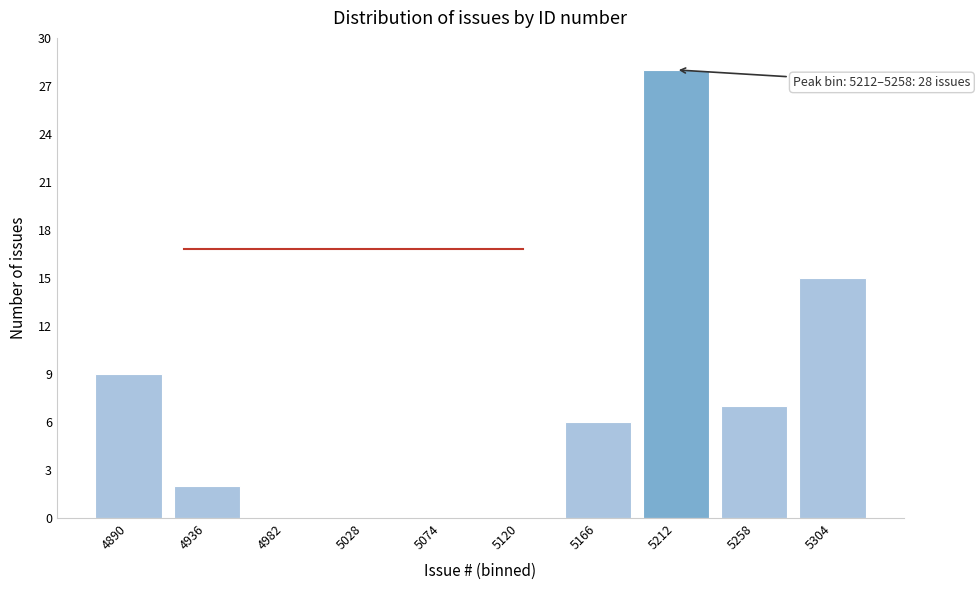

Reading left to right, list all the values displayed in this chart.

4890=9	4936=2	4982=0	5028=0	5074=0	5120=0	5166=6	5212=28	5258=7	5304=15